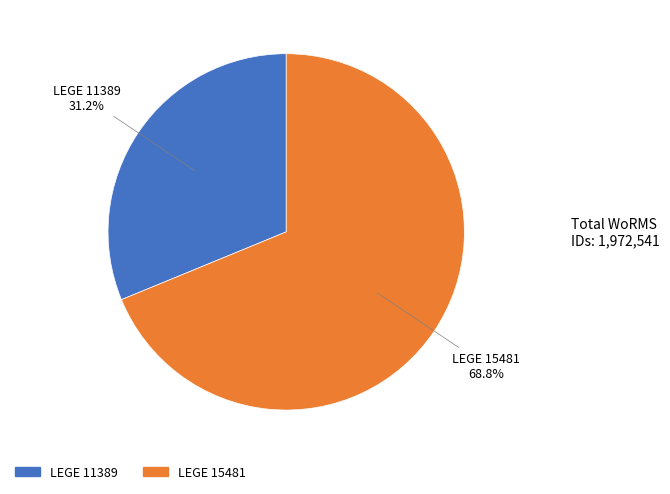

True or false: LEGE 11389 accounts for 31% of the total.

True